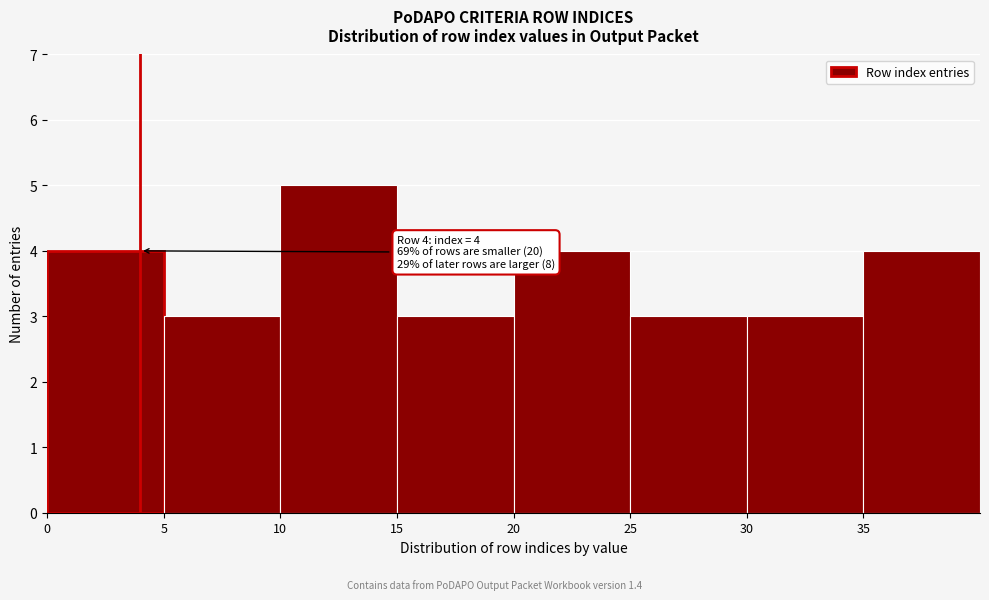

Over which range of the x-axis is the bar tallest?

10 to 15